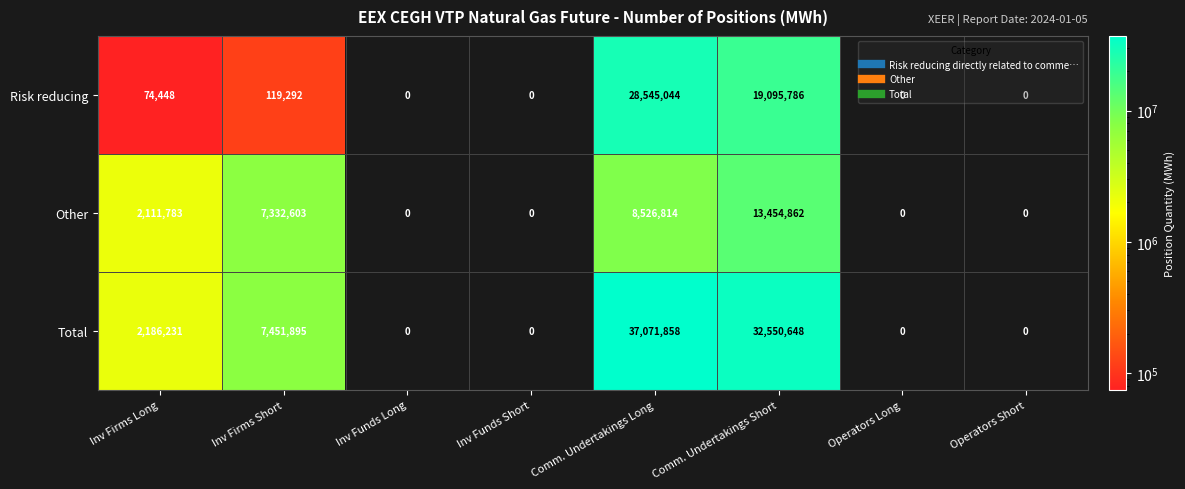

The Other series shows 0 at Inv Funds Long. True or false?

True